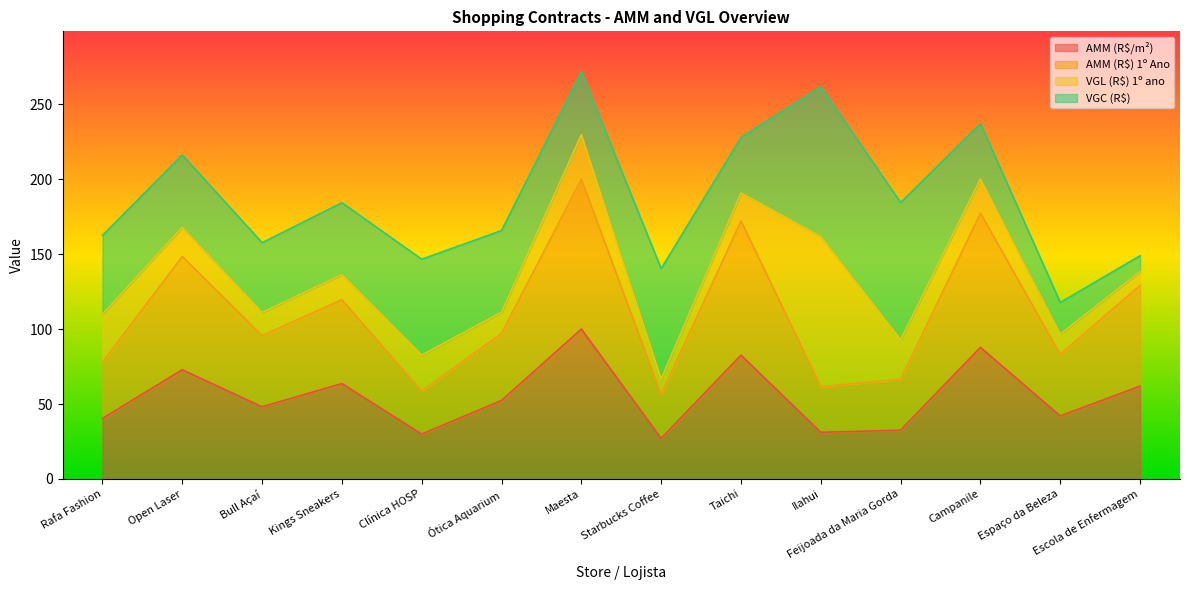

What is the sum of all AMM (R$) 1º Ano values?

1543.3